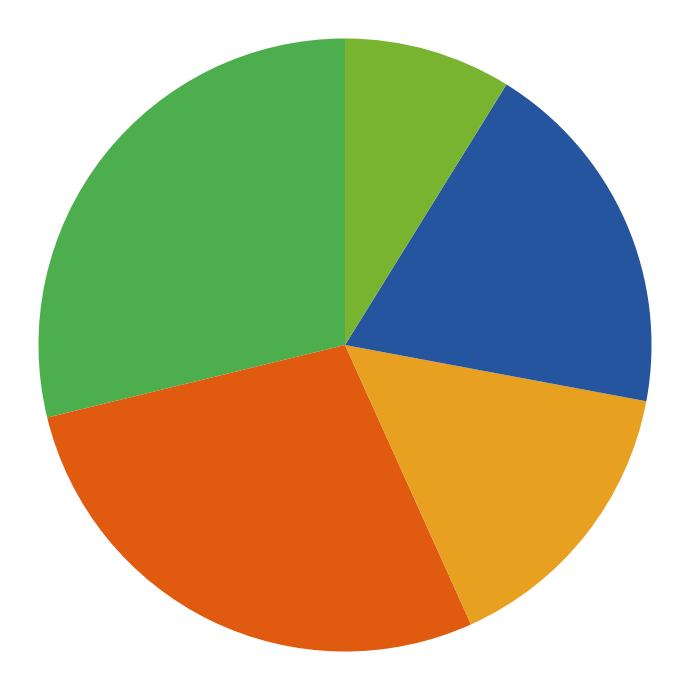

Does any single category account for the majority?

No